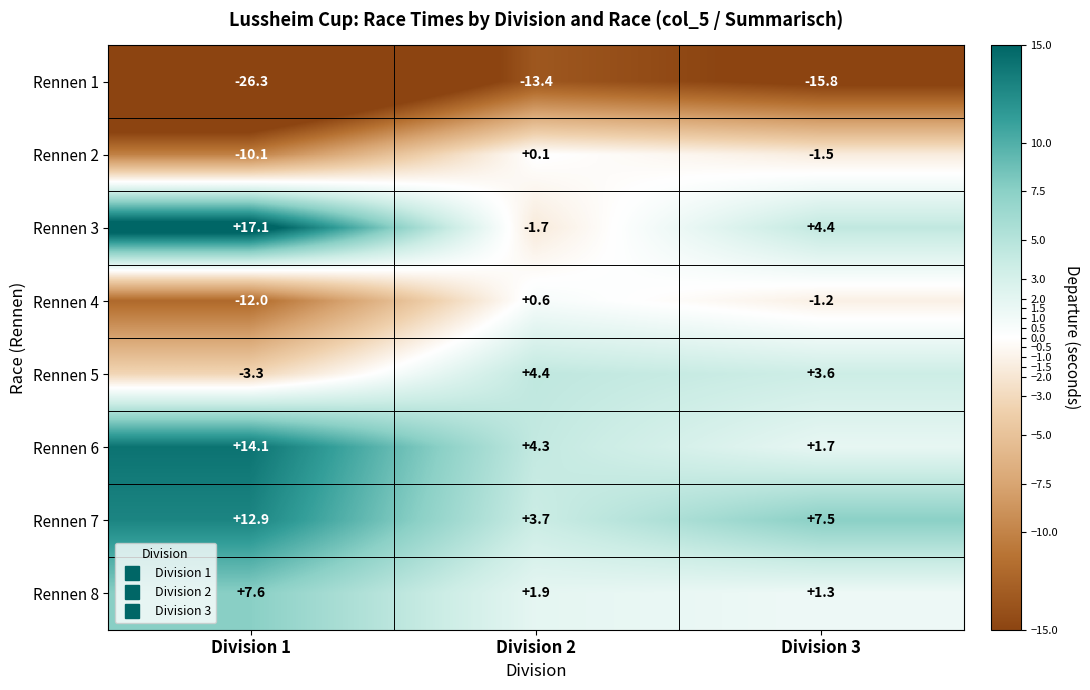

What is the smallest value displayed?

-26.3